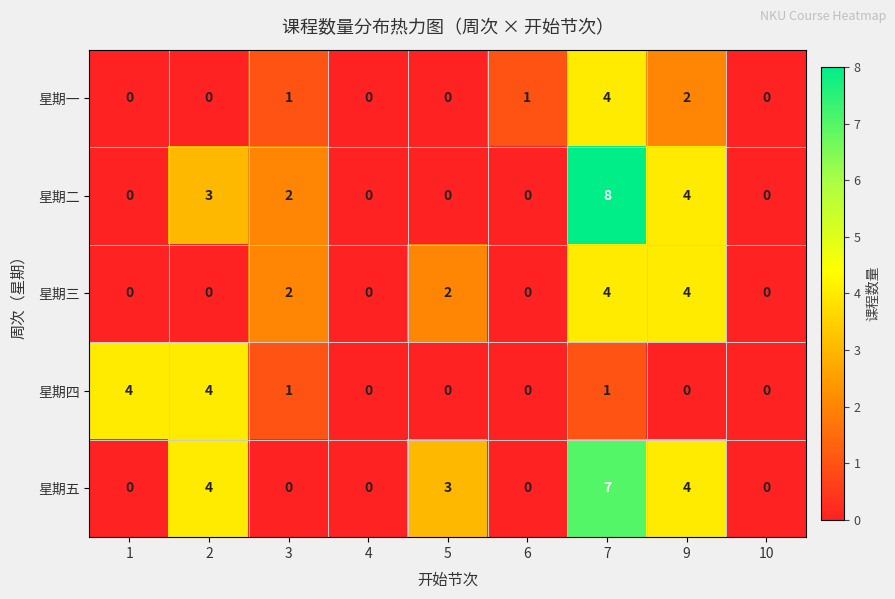

What is the difference between the highest and lowest values at 2?

4